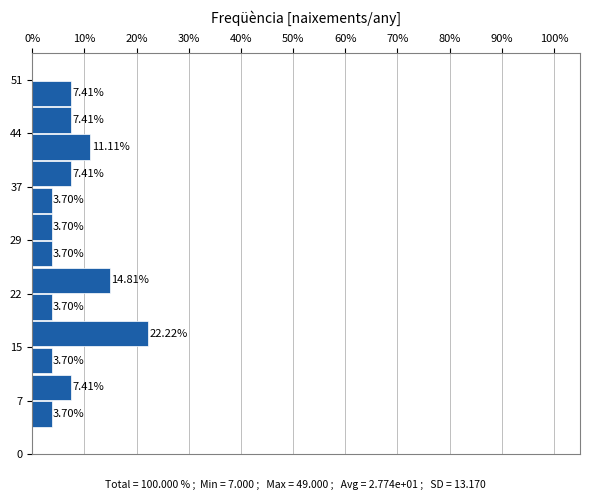

Around what value on the y-axis is the longest bar? Give the approximate position of its centre, as read against the axis.

17